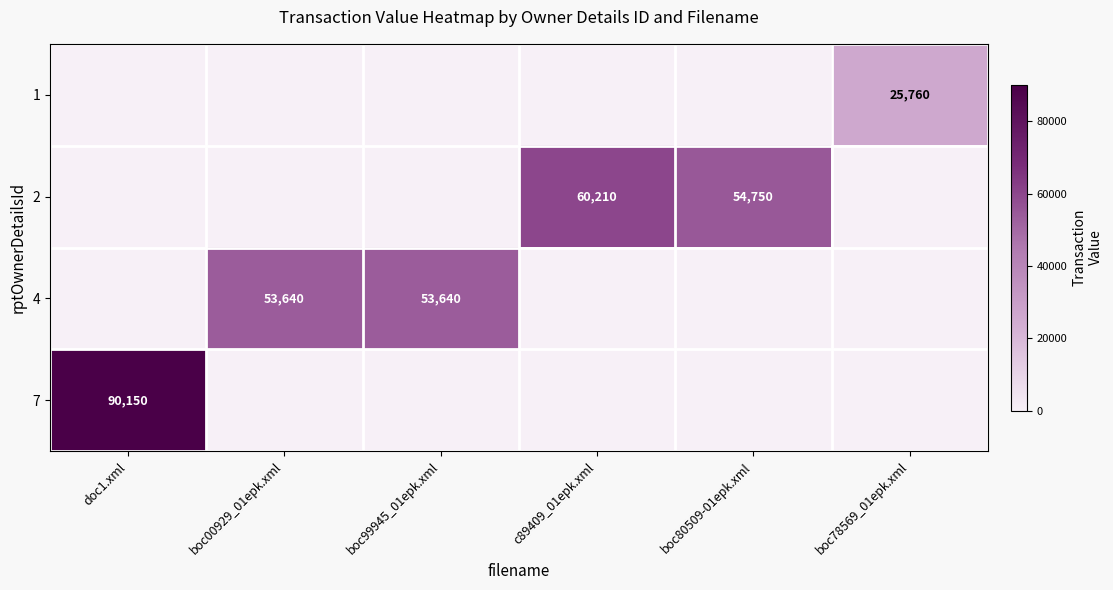

What is the greatest value displayed?

90150